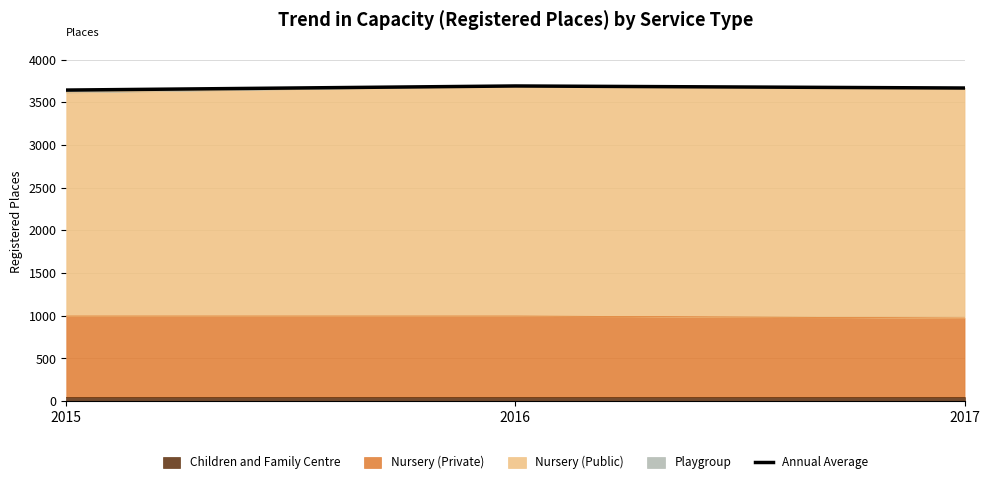

Reading right to left, what are all the values shown in this chart?

2017=3666	2016=3690	2015=3642